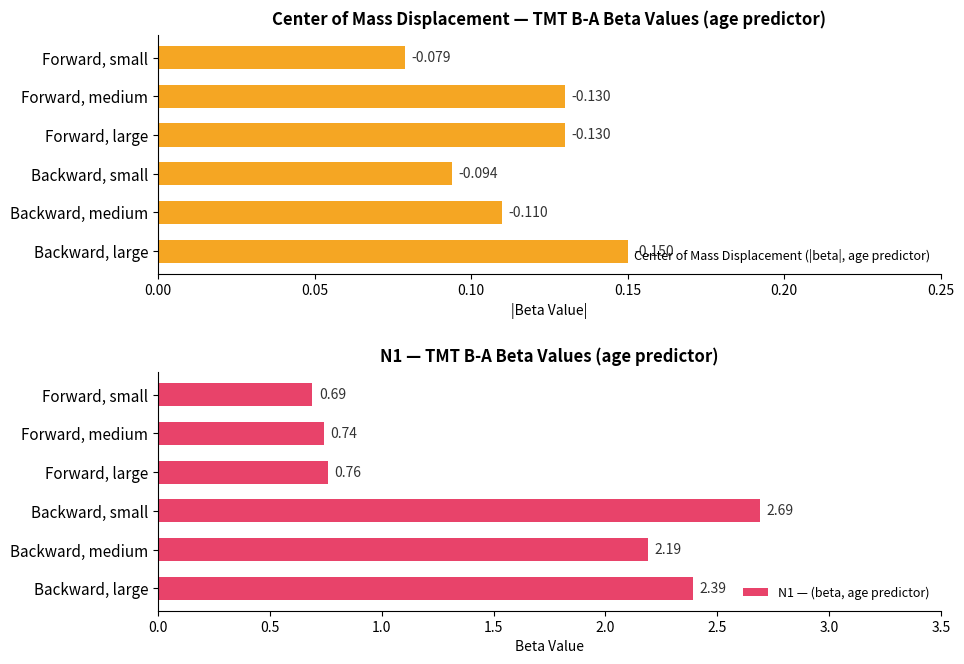

Where is N1 — (beta, age predictor) nearest to the value 1?

Forward, large